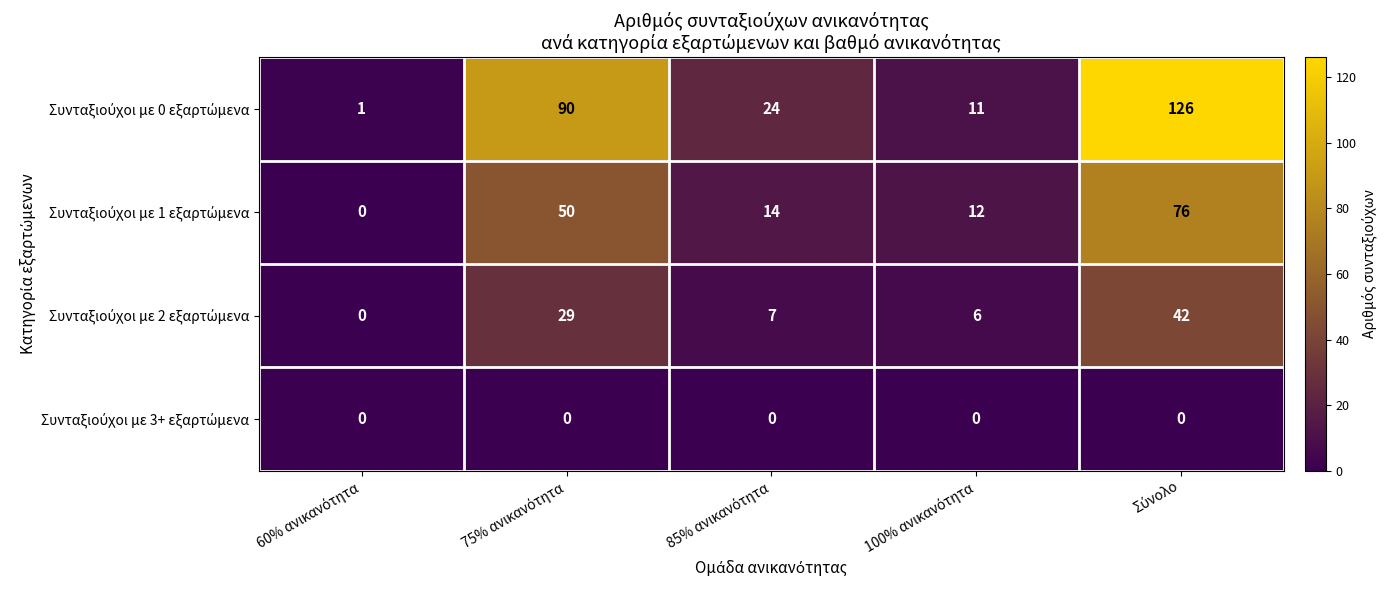

Count the number of data series in this chart.

4